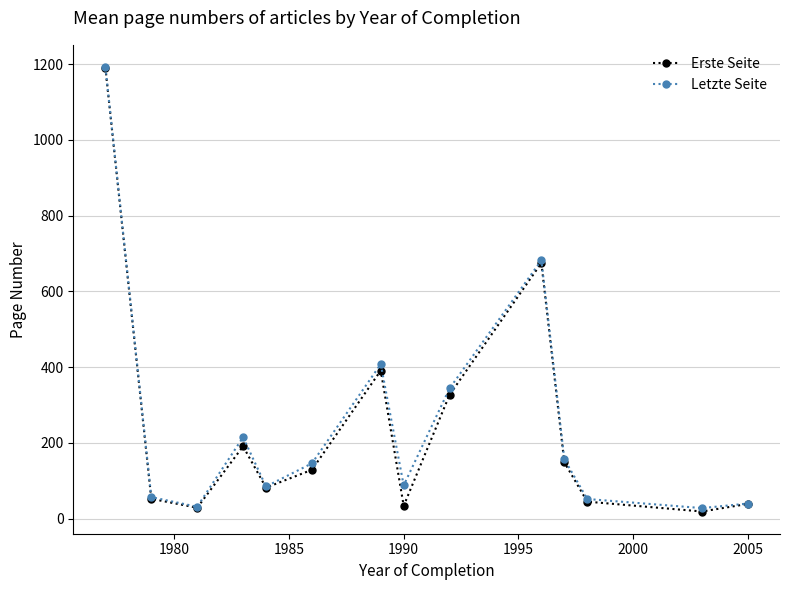

What is the difference between the second highest and second lowest values in the Letzte Seite series?

650.5